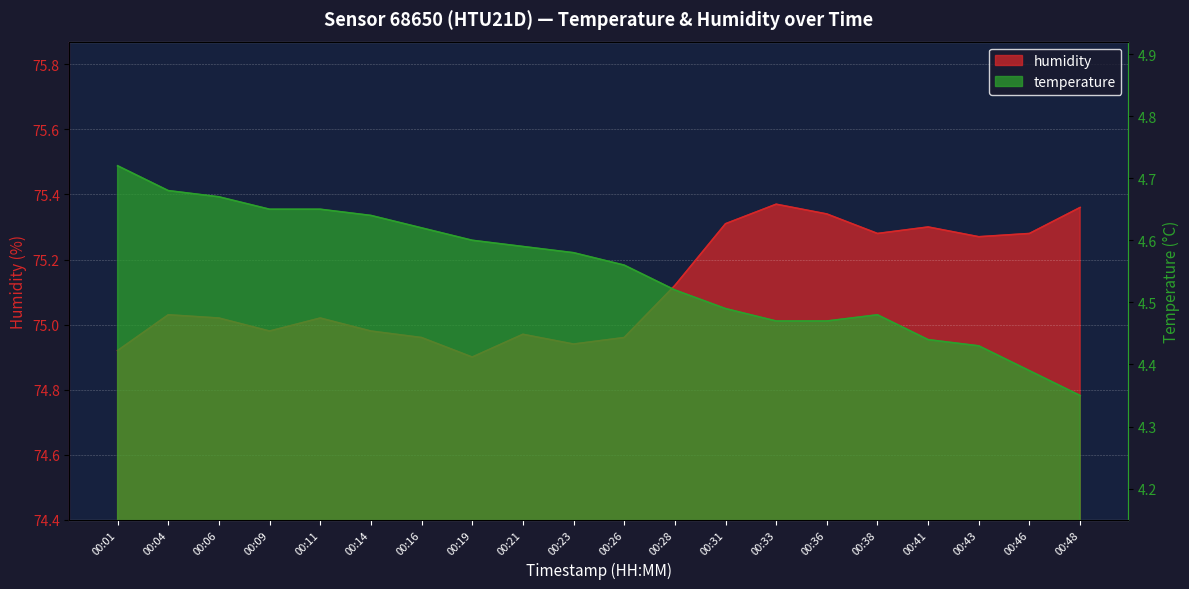

Reading right to left, what are all the values shown in this chart?

temperature: 4.3	4.4	4.4	4.4	4.5	4.5	4.5	4.5	4.5	4.6	4.6	4.6	4.6	4.6	4.6	4.7	4.7	4.7	4.7	4.7
humidity: 75.4	75.3	75.3	75.3	75.3	75.3	75.4	75.3	75.1	75.0	74.9	75.0	74.9	75.0	75.0	75.0	75.0	75.0	75.0	74.9